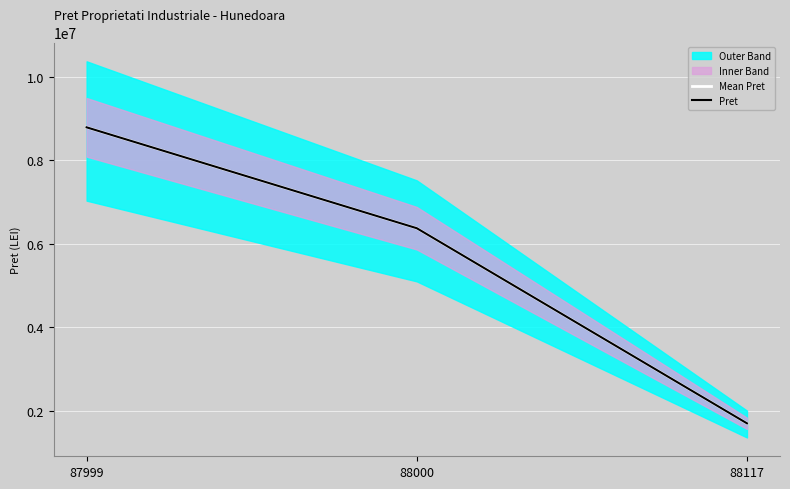

At which category is the sum across all series the highest?

87999